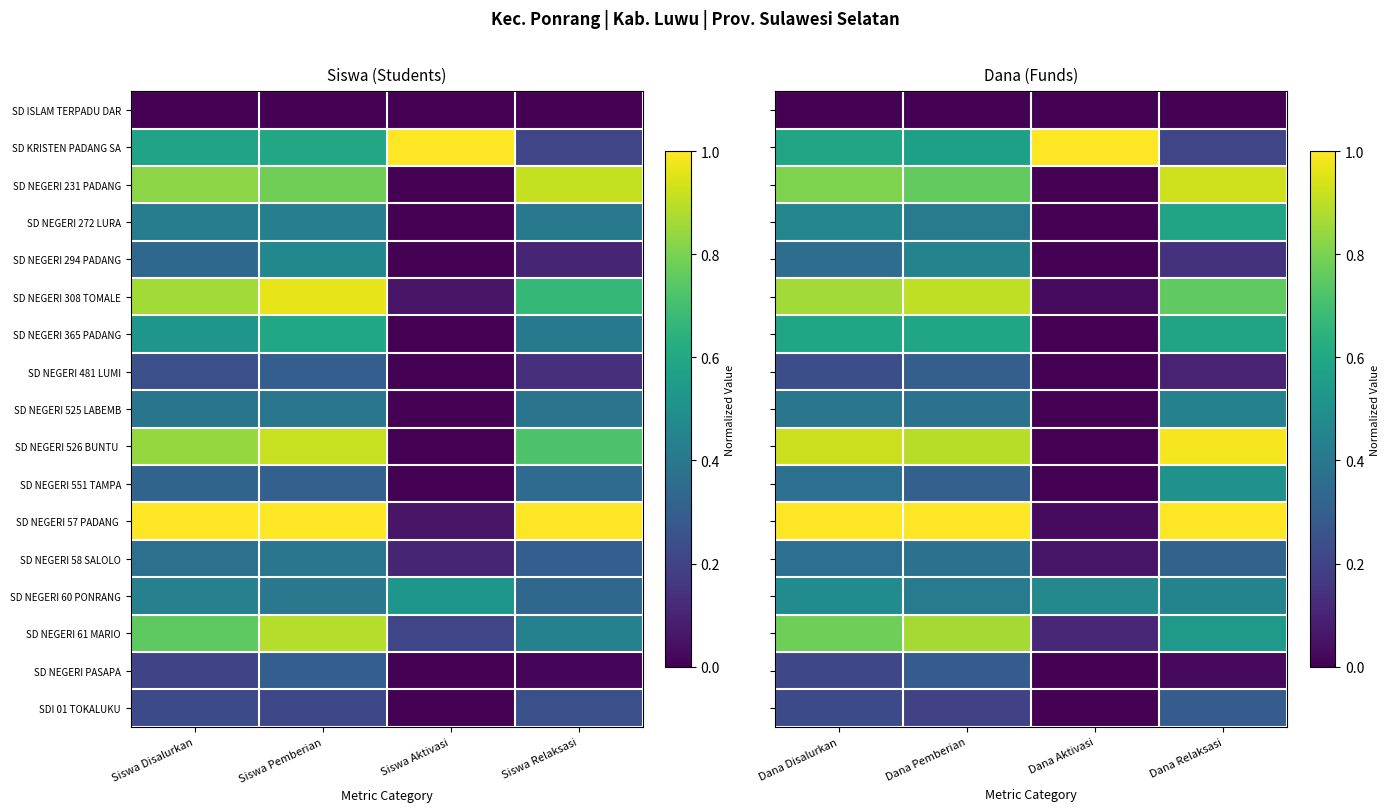

At which category does the chart reach its peak across all series?

Dana Aktivasi